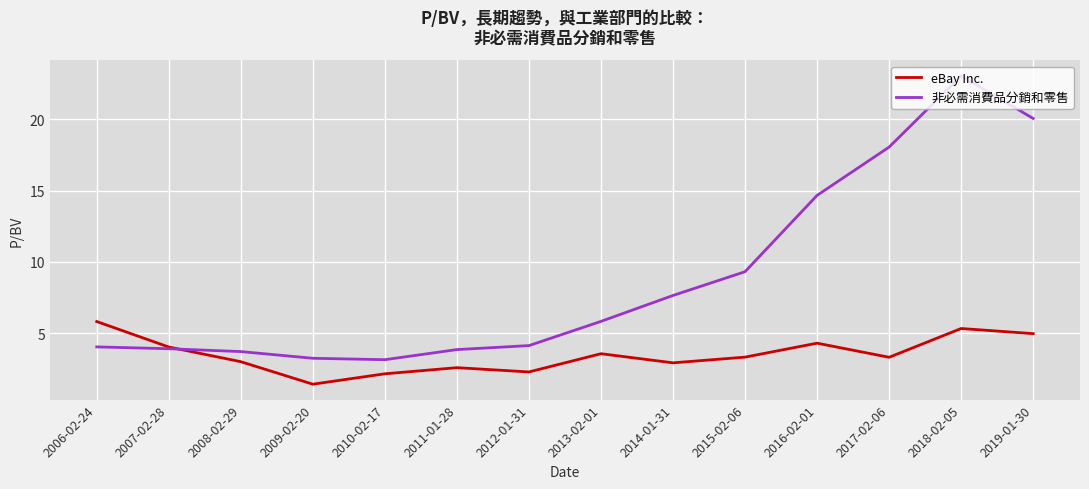

Which series has the widest spread of values?

非必需消費品分銷和零售